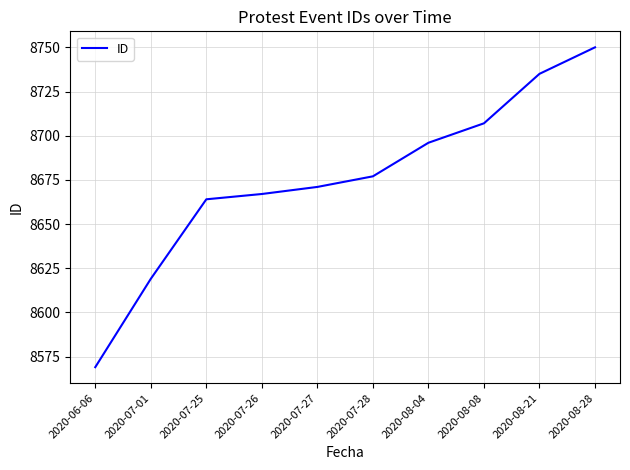

The chart shows a value of 8677 at 2020-07-28. True or false?

True